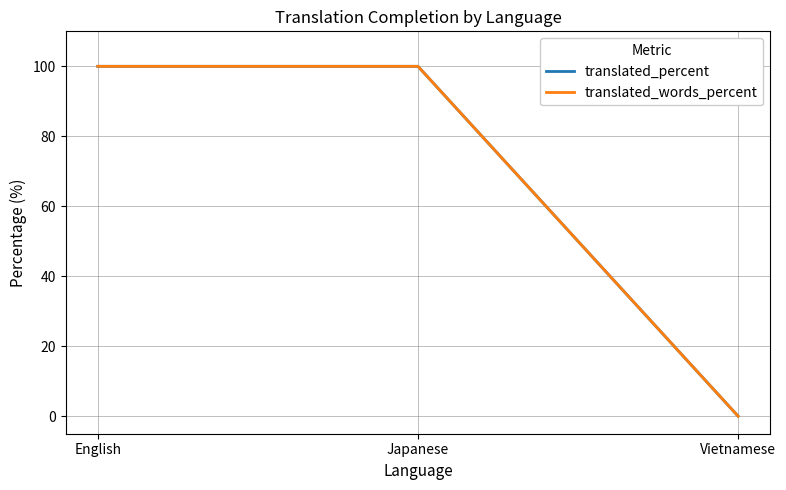

Reading left to right, extract all data points from this chart.

translated_percent: English=100	Japanese=100	Vietnamese=0
translated_words_percent: English=100	Japanese=100	Vietnamese=0